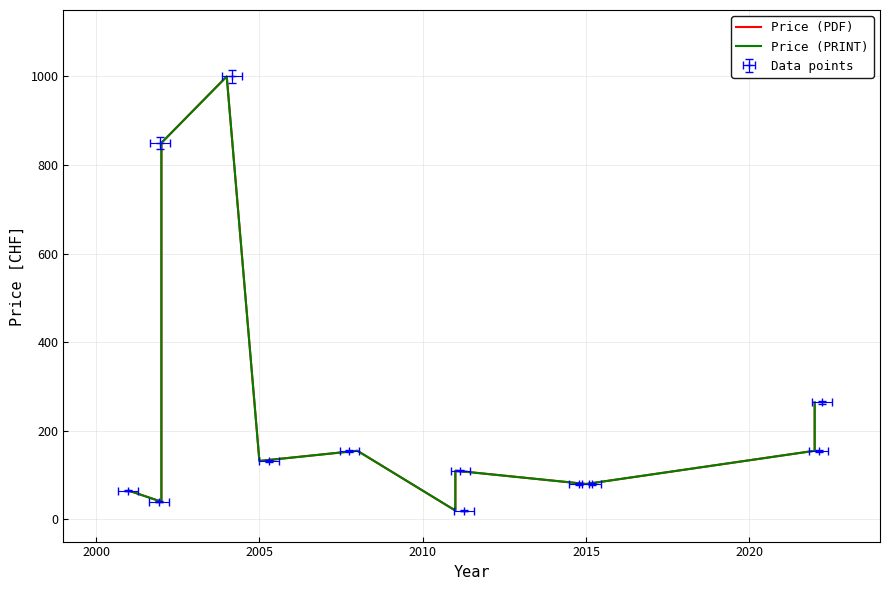

What is the maximum value shown in the chart?

1000